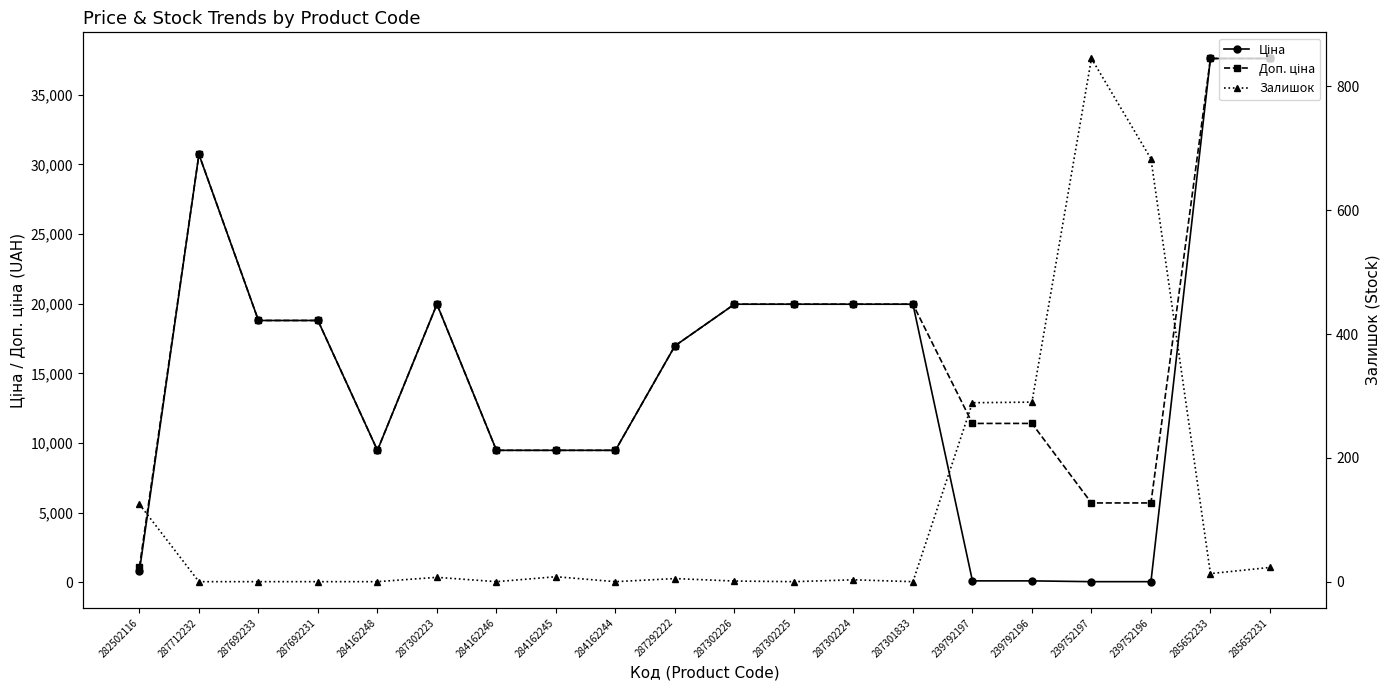

What is the average value of the Залишок series?

114.6